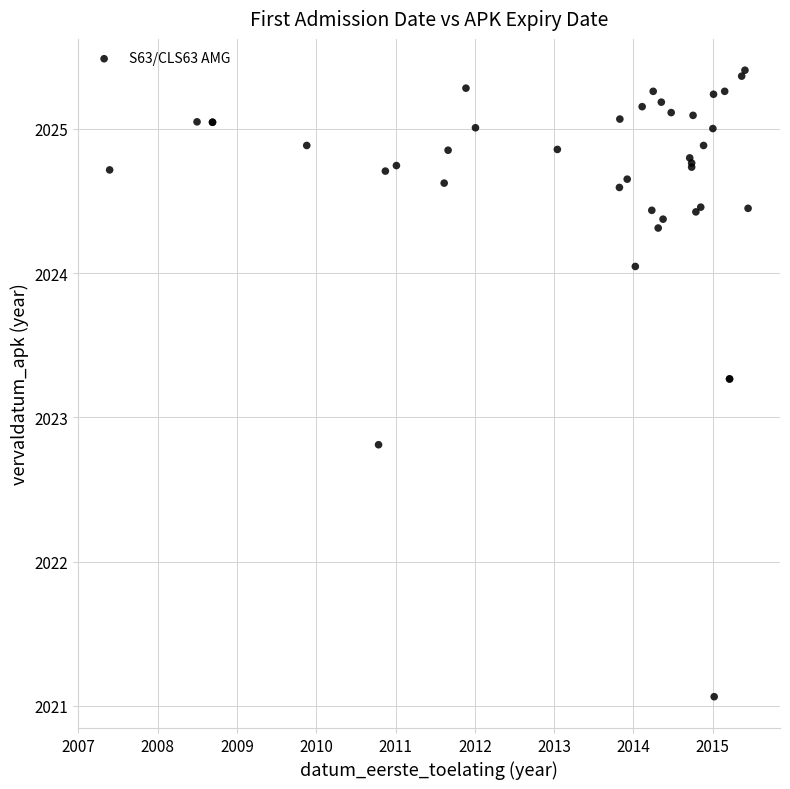

What Y value in the scatter plot is closest to 2023?

2022.8